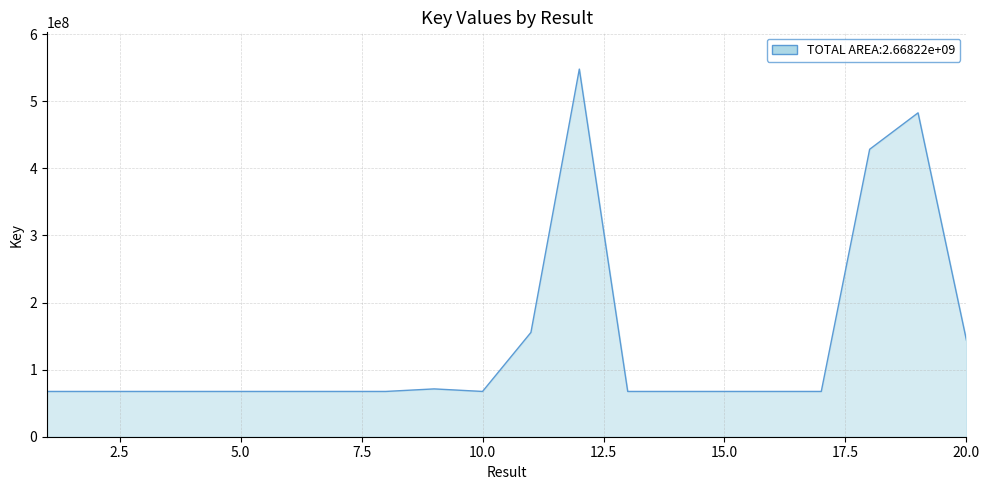

What is the smallest value displayed?

67472291